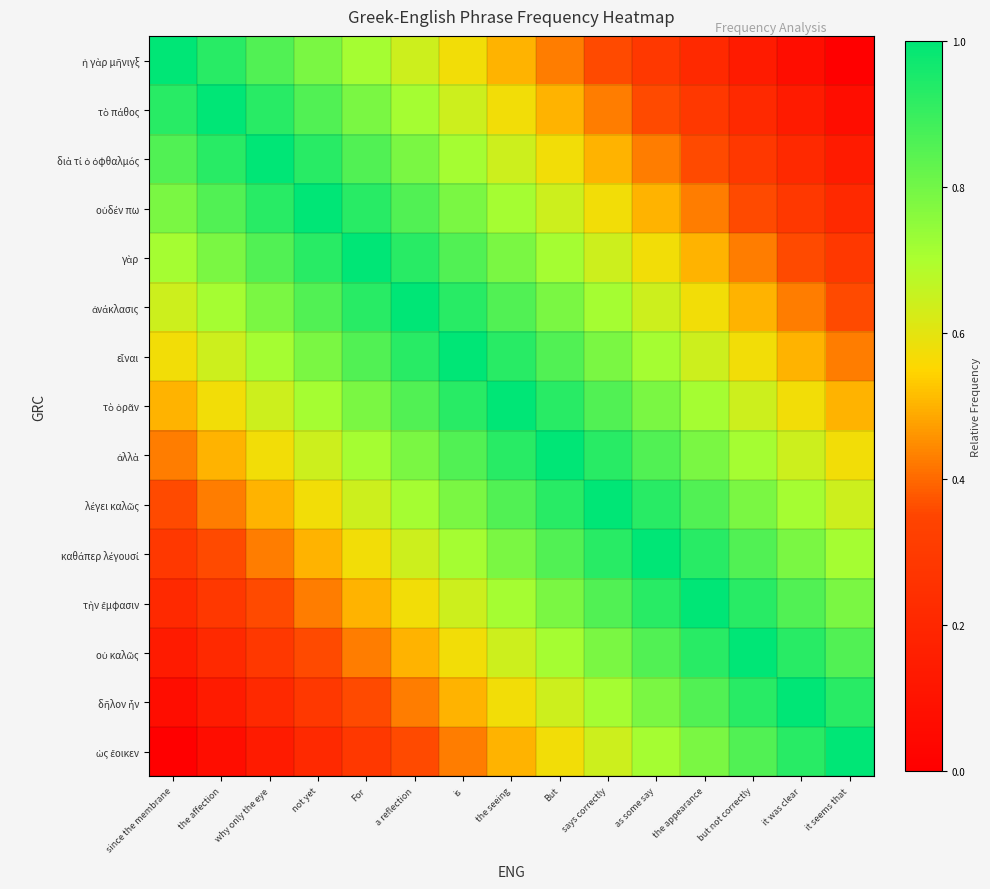

Rank the series by their maximum value, from highest to lowest.

ἡ γὰρ μῆνιγξ, τὸ πάθος, διὰ τί ὁ ὀφθαλμός, οὐδέν πω, γὰρ, ἀνάκλασις, εἶναι, τὸ ὁρᾶν, ἀλλὰ, λέγει καλῶς, καθάπερ λέγουσί, τὴν ἔμφασιν, οὐ καλῶς, δῆλον ἦν, ὡς ἔοικεν